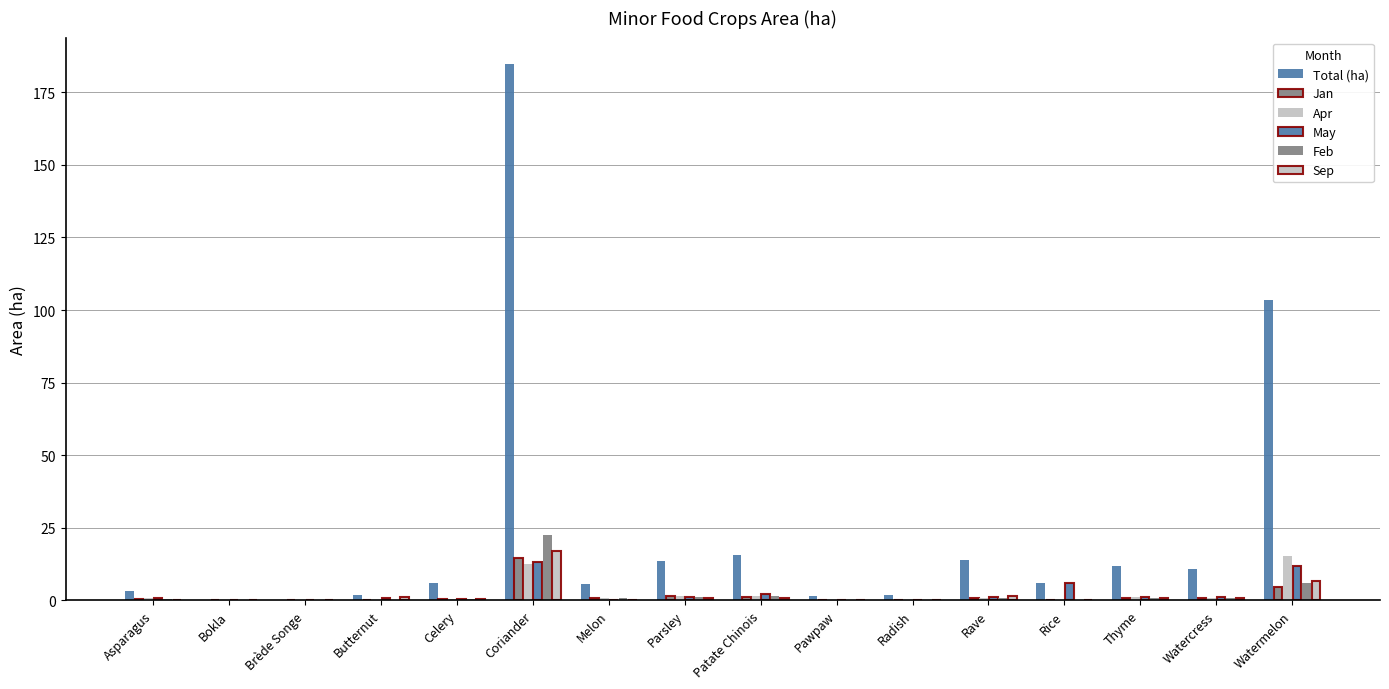

How many distinct data groups are displayed?

6